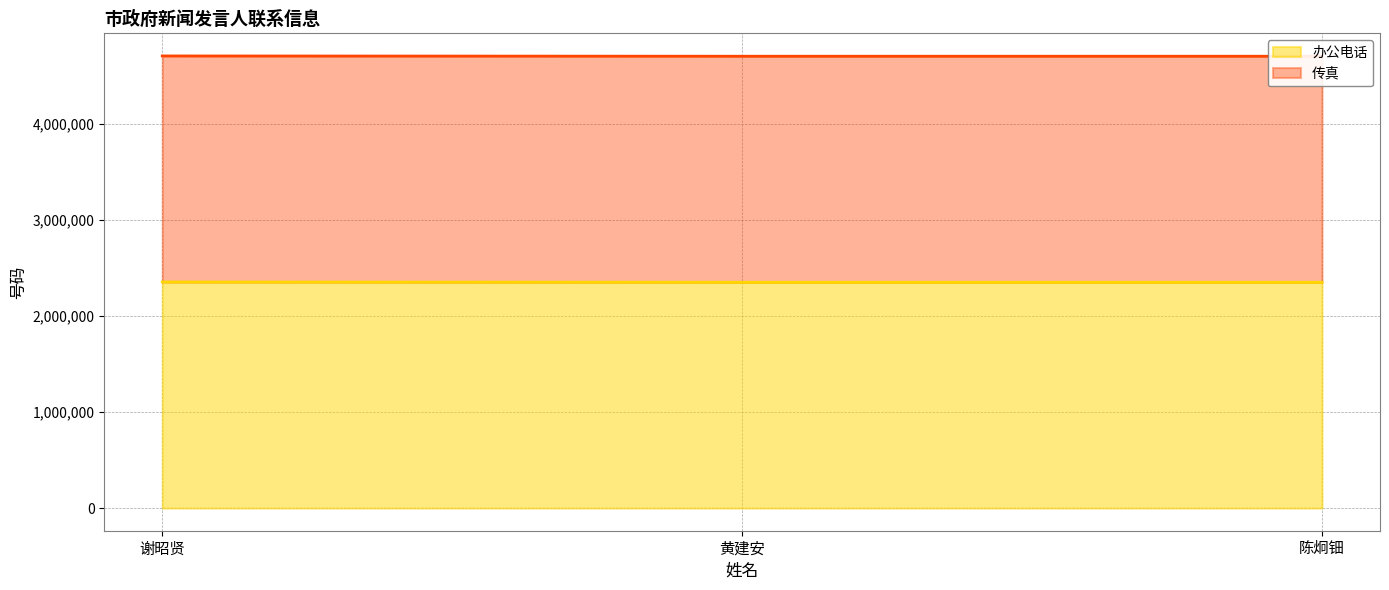

Which category has the highest value across all series?

谢昭贤